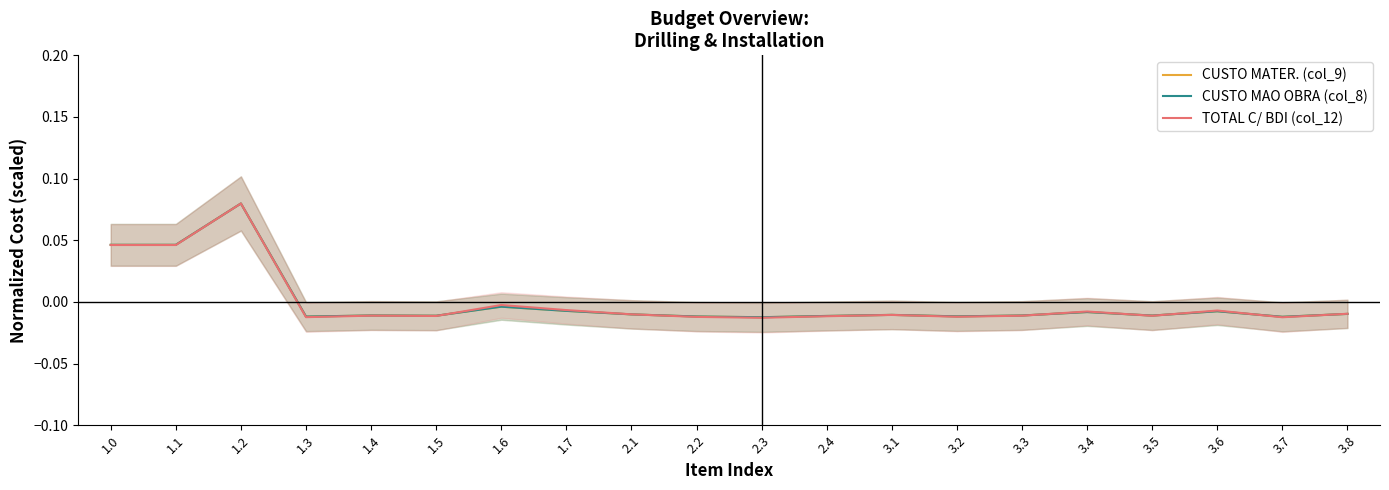

Between 1.6 and 3.1, which is larger?

1.6